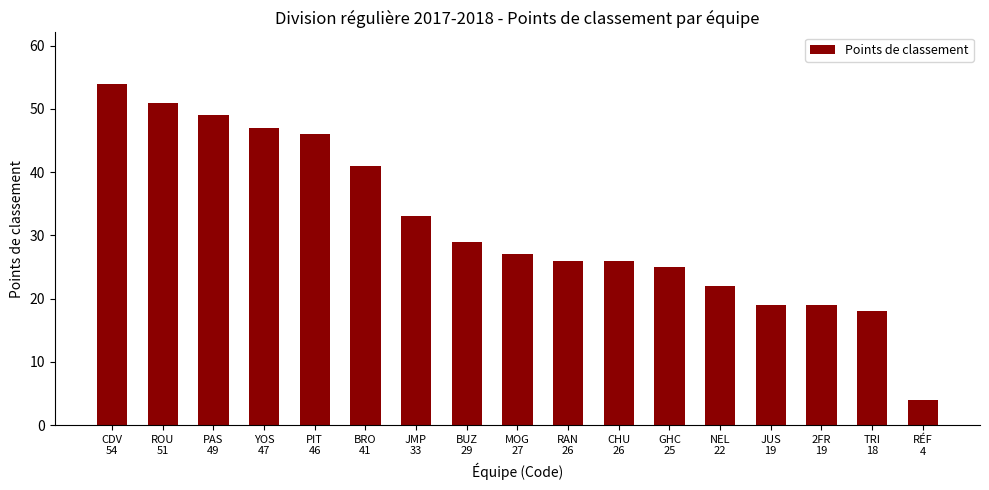

At which label is the value closest to 29?

BUZ
29